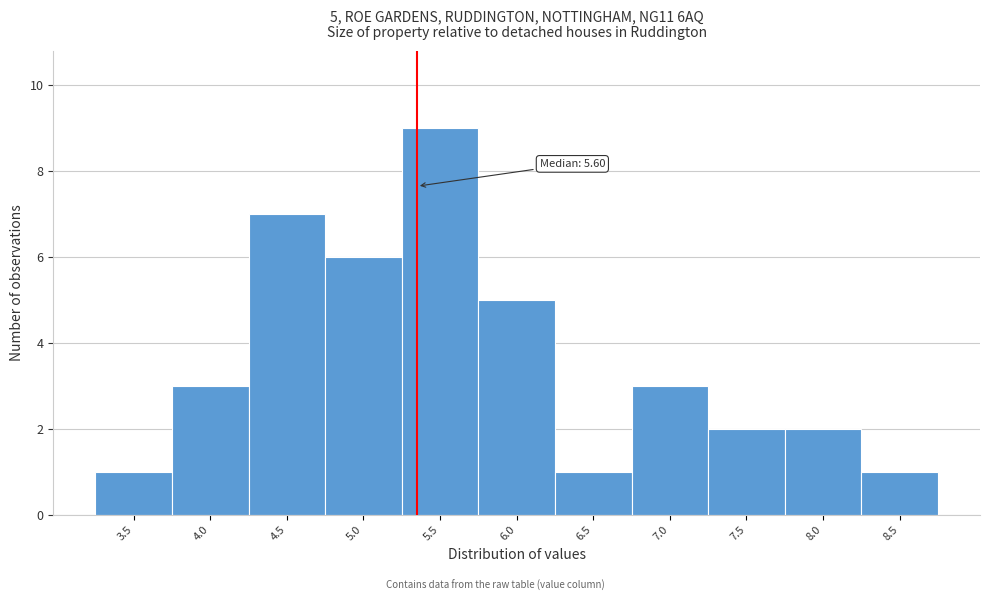

Reading left to right, extract all data points from this chart.

3.5=1	4.0=3	4.5=7	5.0=6	5.5=9	6.0=5	6.5=1	7.0=3	7.5=2	8.0=2	8.5=1